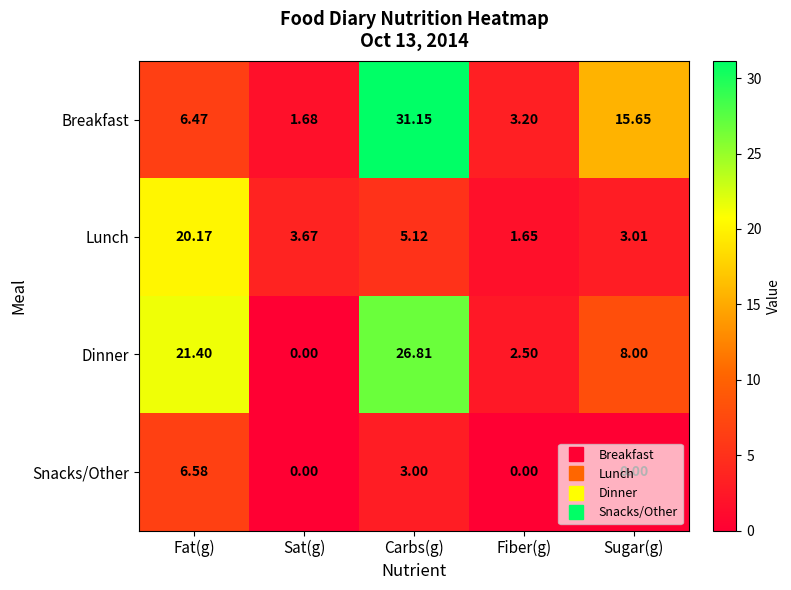

Count the number of data series in this chart.

4